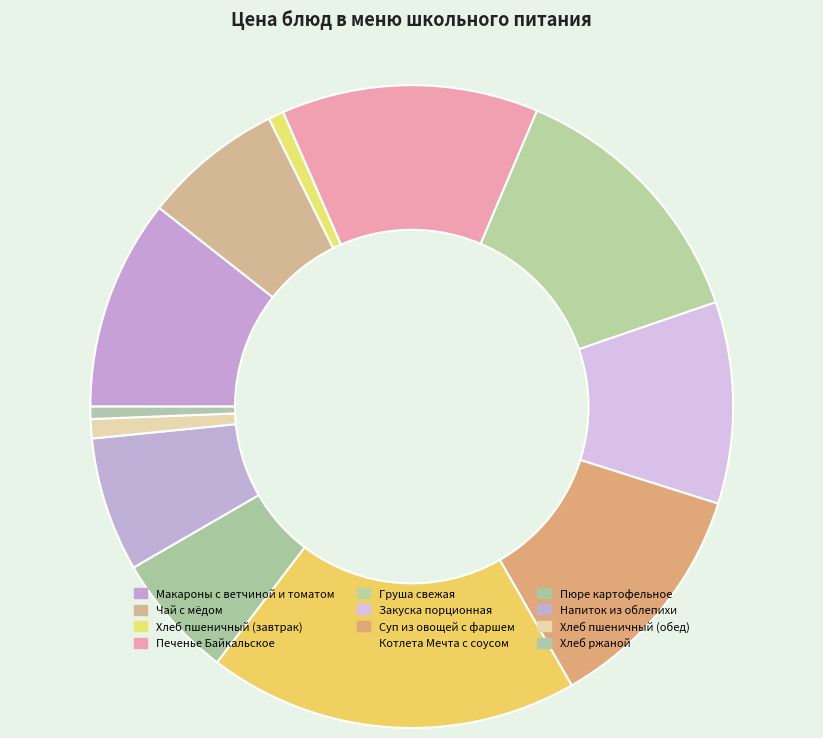

To the nearest percent, what is the combined percentage of Суп из овощей с фаршем and Напиток из облепихи?

19%